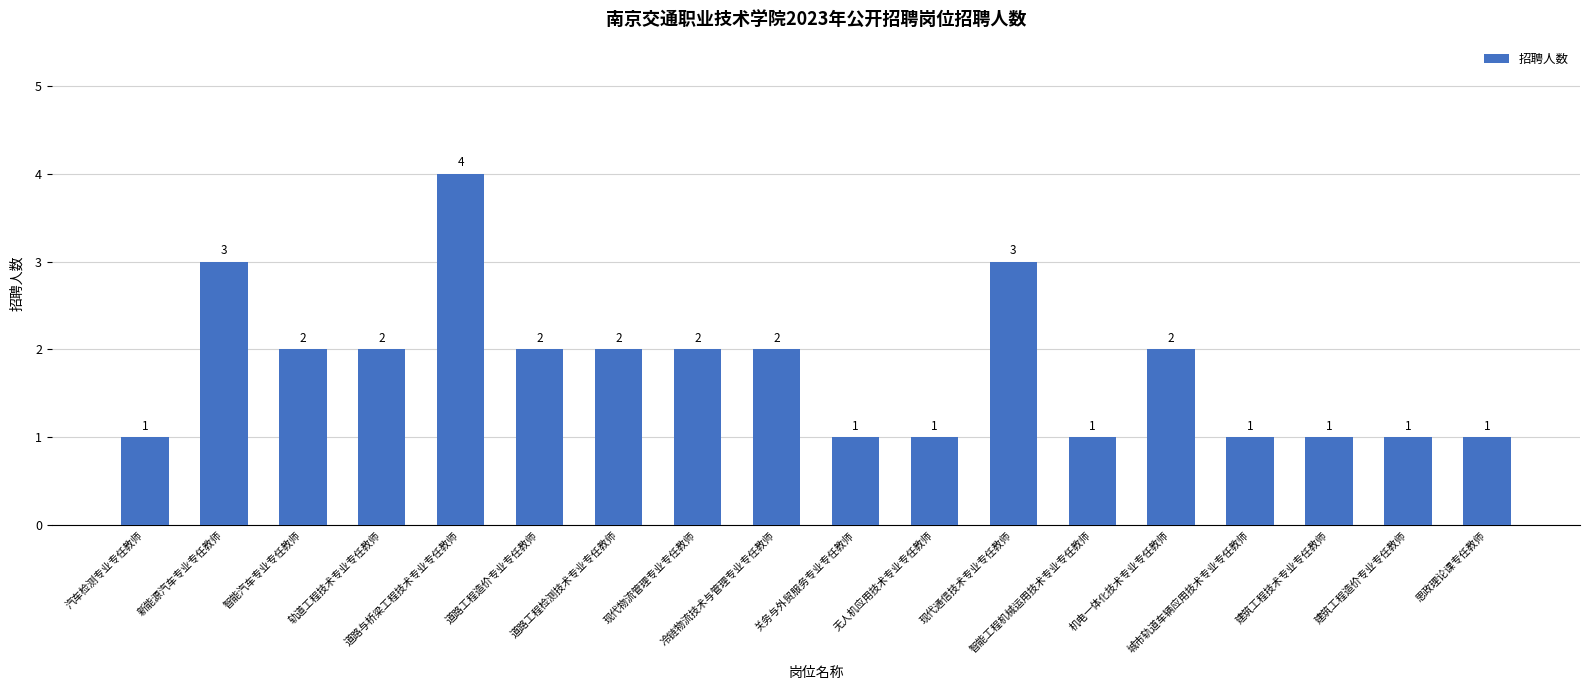

What is the greatest value displayed?

4